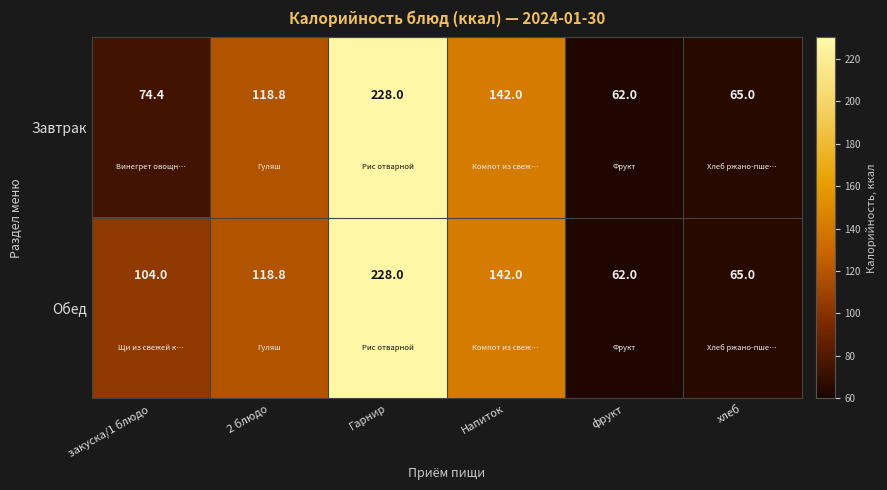

What is the minimum value shown in the chart?

62.0